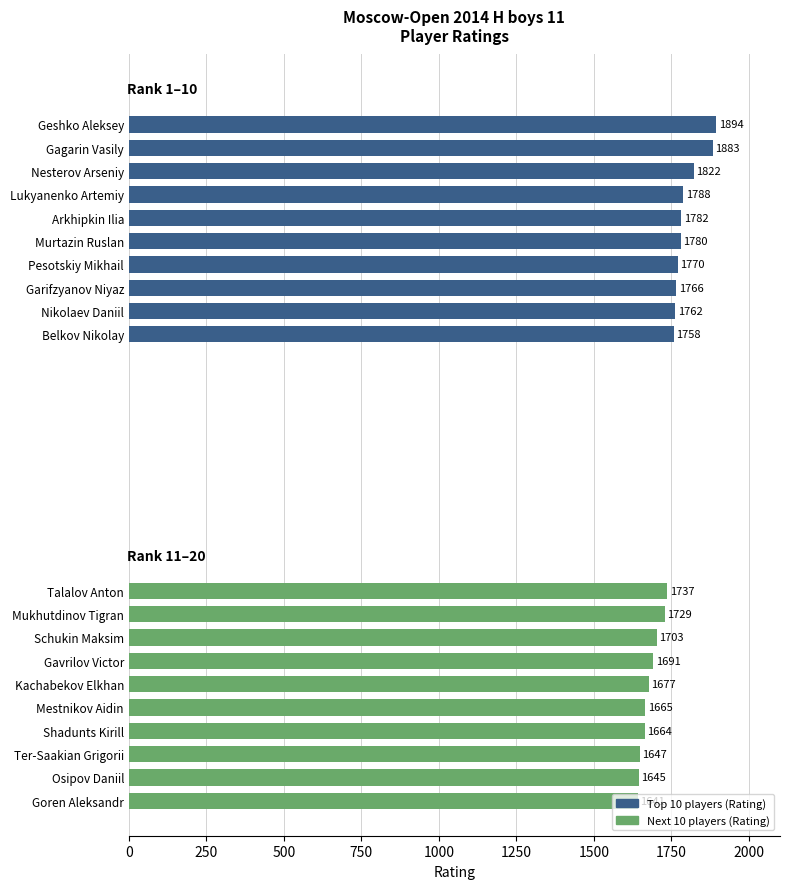

What are all the series names shown in the legend?

Top 10 players (Rating), Next 10 players (Rating)